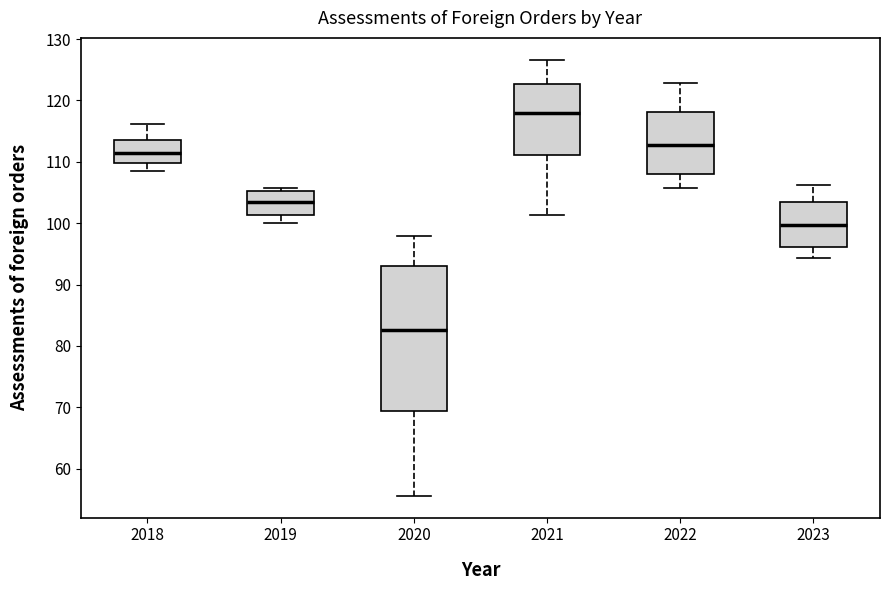

Which box has the lowest median line?

2020